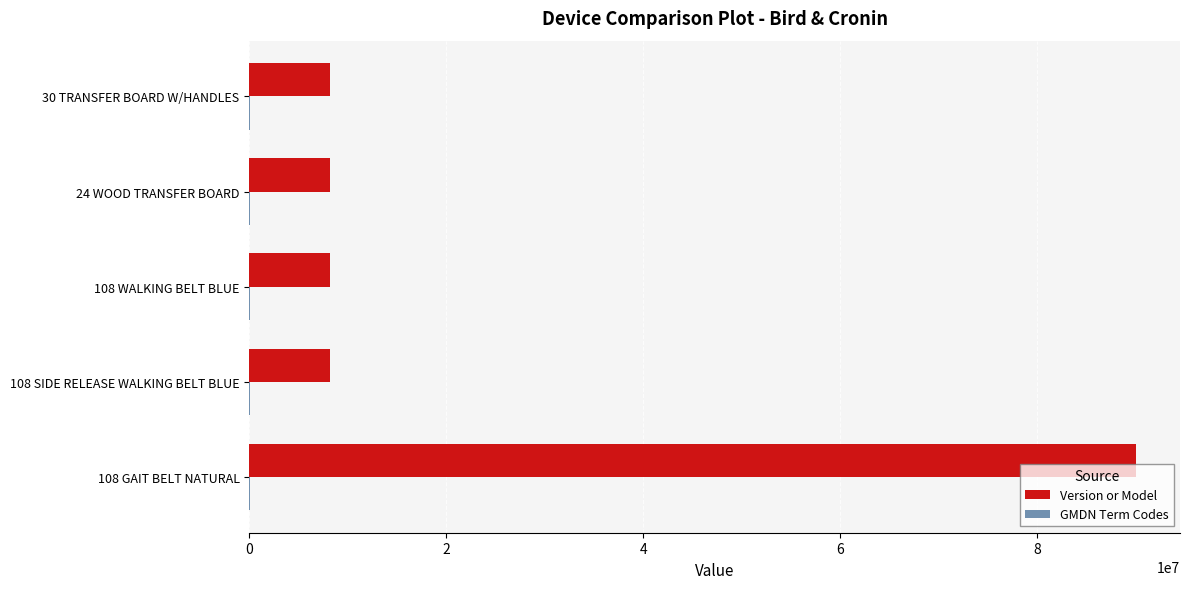

Where is Version or Model nearest to the value 49070595?

108 SIDE RELEASE WALKING BELT BLUE